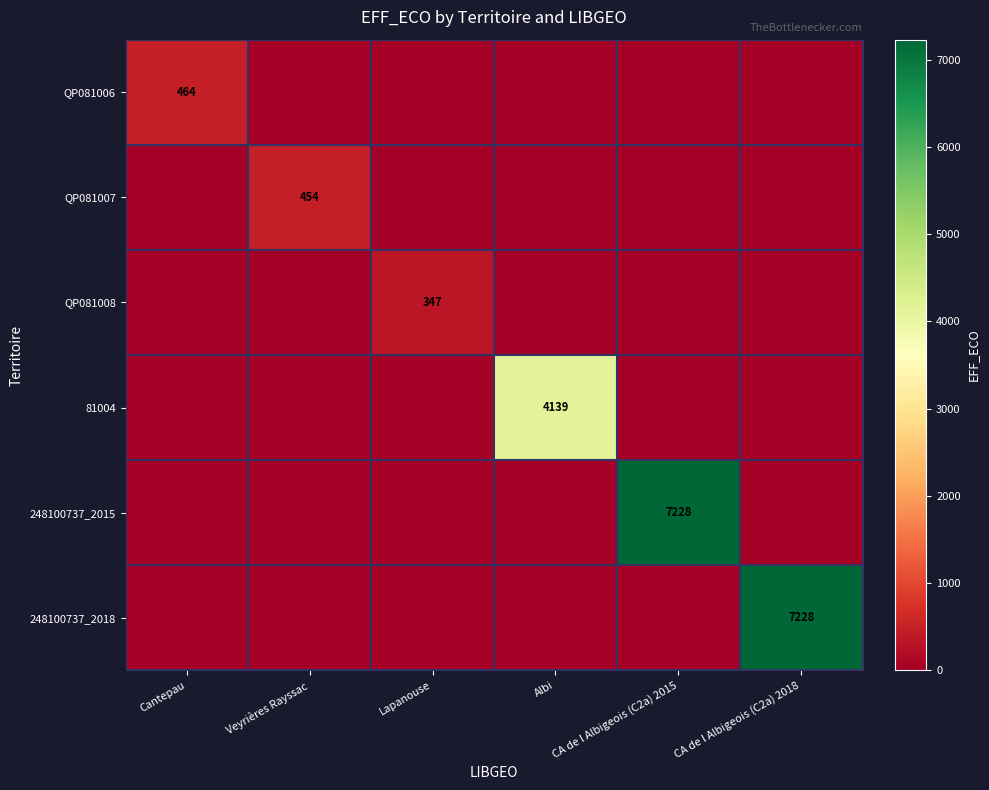

List the labels in order of QP081007 value, smallest first.

Cantepau, Lapanouse, Albi, CA de l Albigeois (C2a) 2015, CA de l Albigeois (C2a) 2018, Veyrières Rayssac